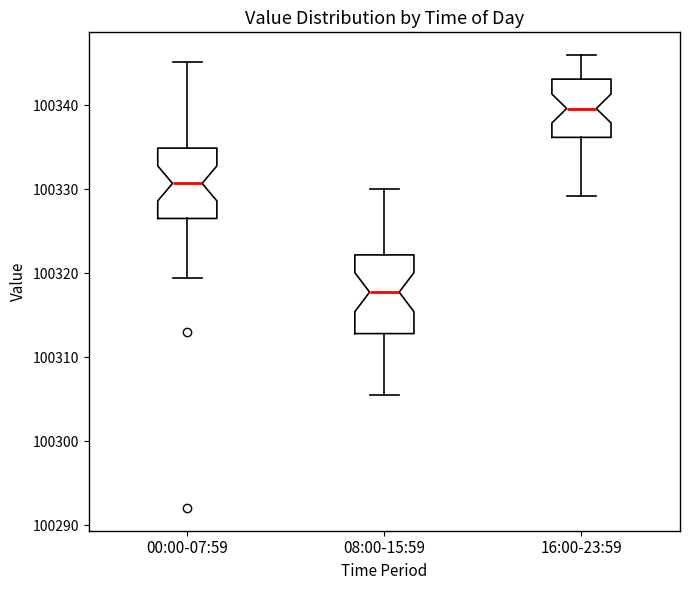

Which box has the highest median line?

16:00-23:59